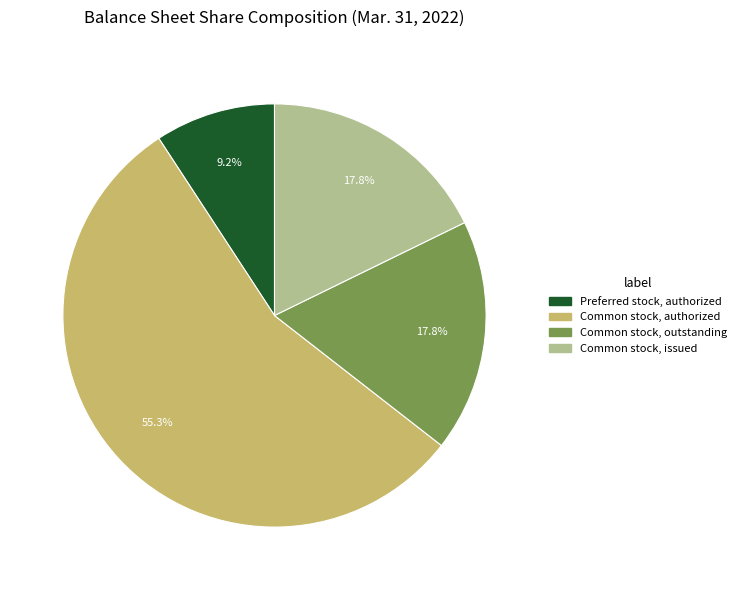

How many segments does this pie chart have?

4